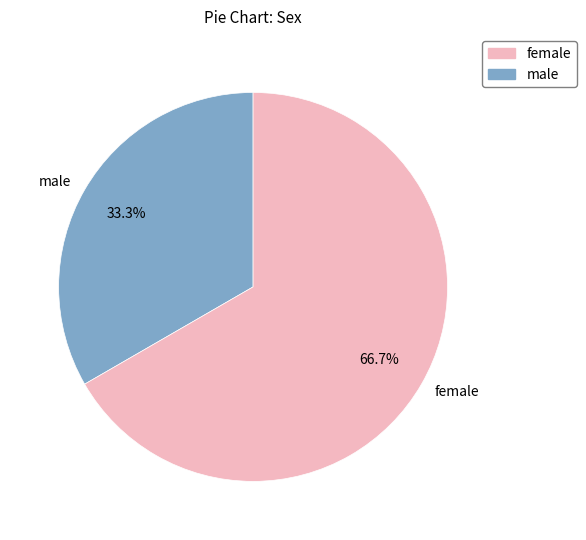

Combined, what portion of the pie is male and female?

100.0%